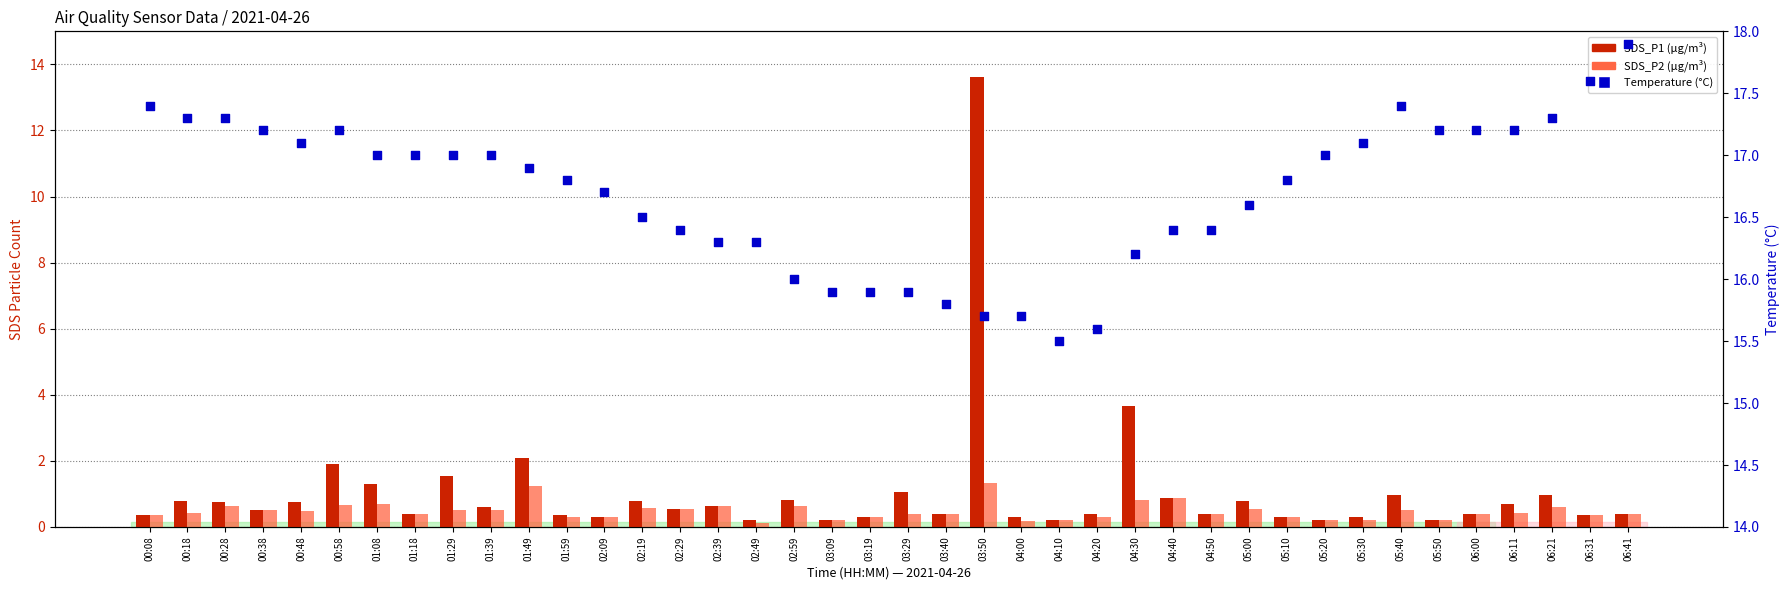

Is the value of SDS_P2 at 03:29 greater than the value of SDS_P1 at 04:20?

No